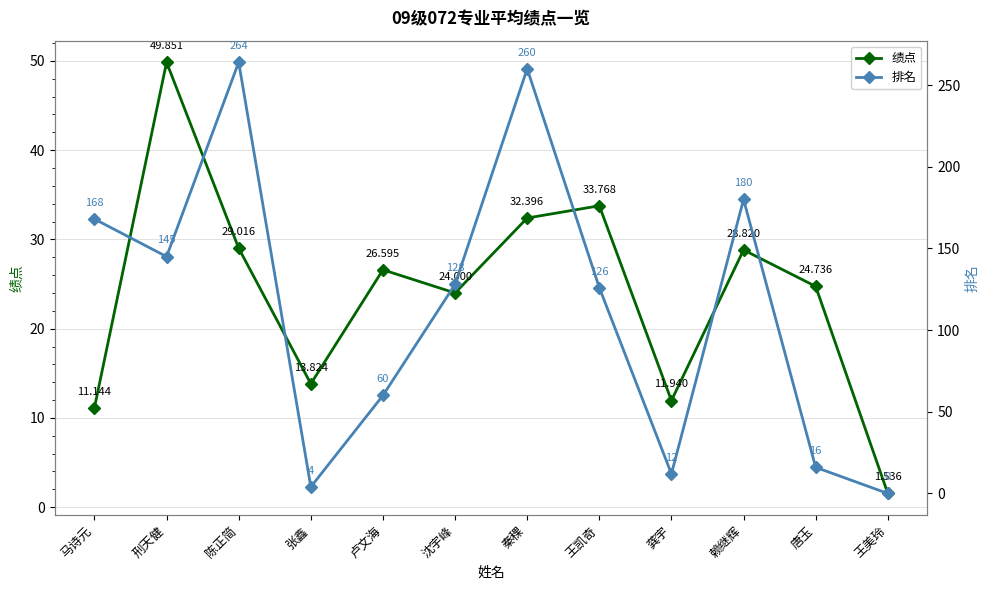

What are all the series names shown in the legend?

绩点, 排名